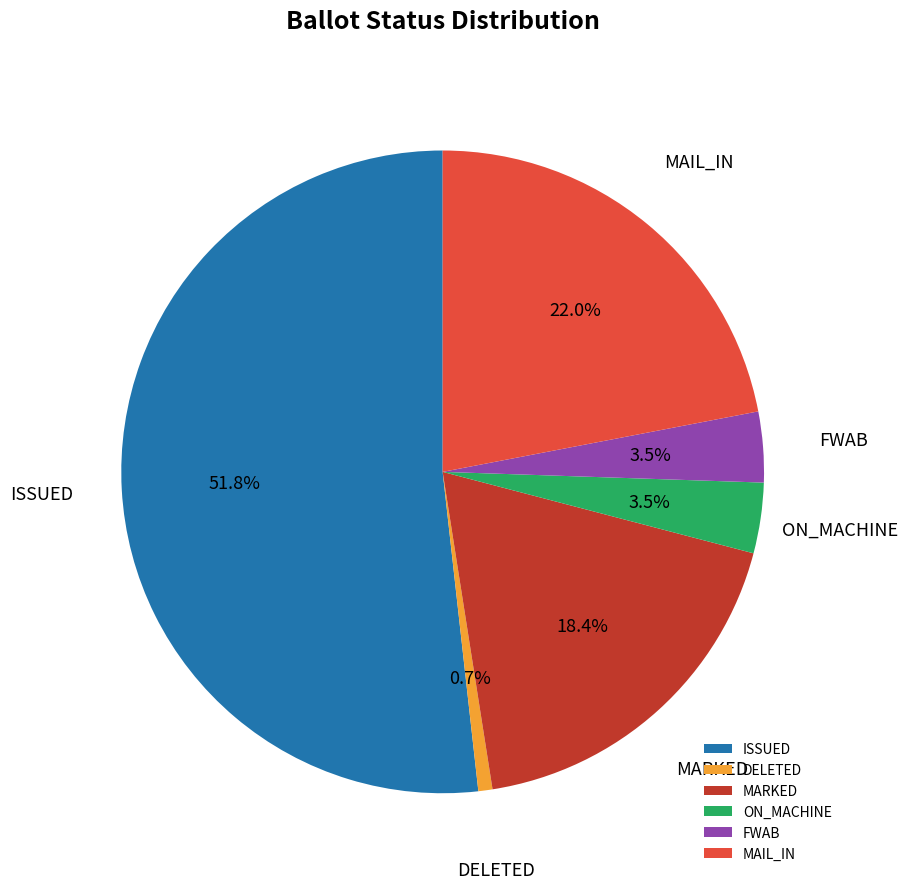

Do MARKED and MAIL_IN together represent more than half of the pie?

No